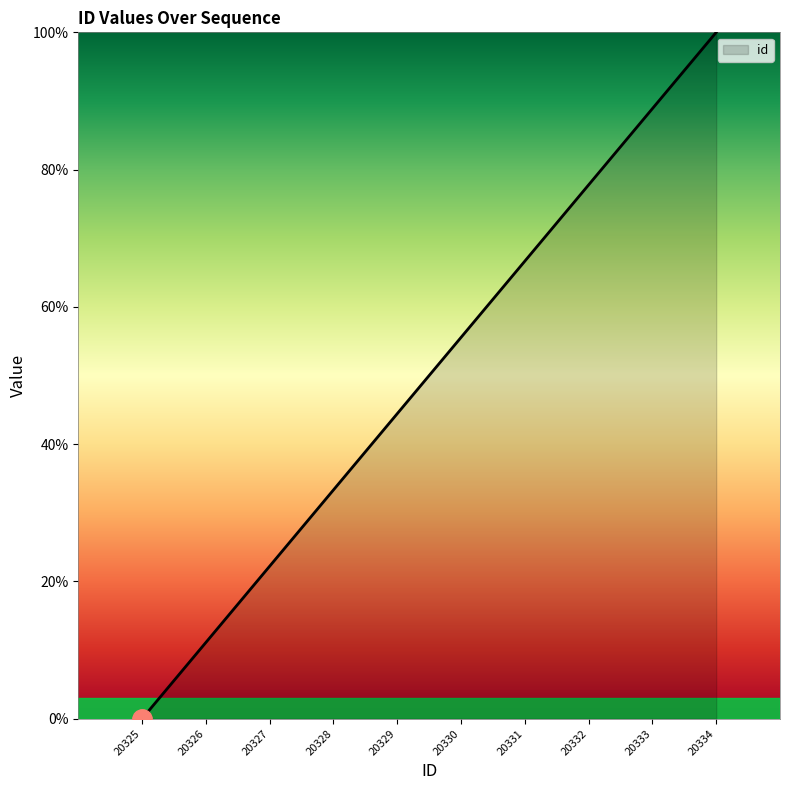

True or false: the data shows 55.6 at 20330.

True